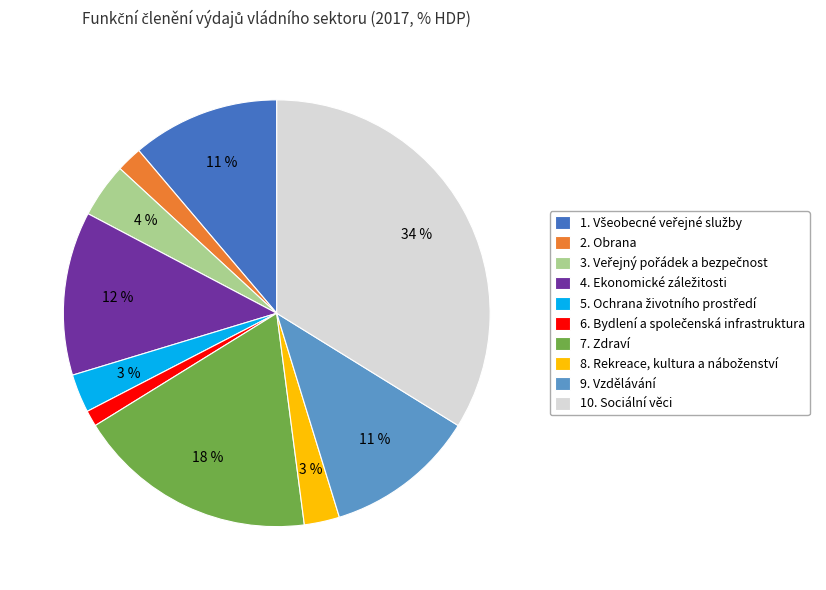

To the nearest percent, what portion does 7. Zdraví represent?

18%